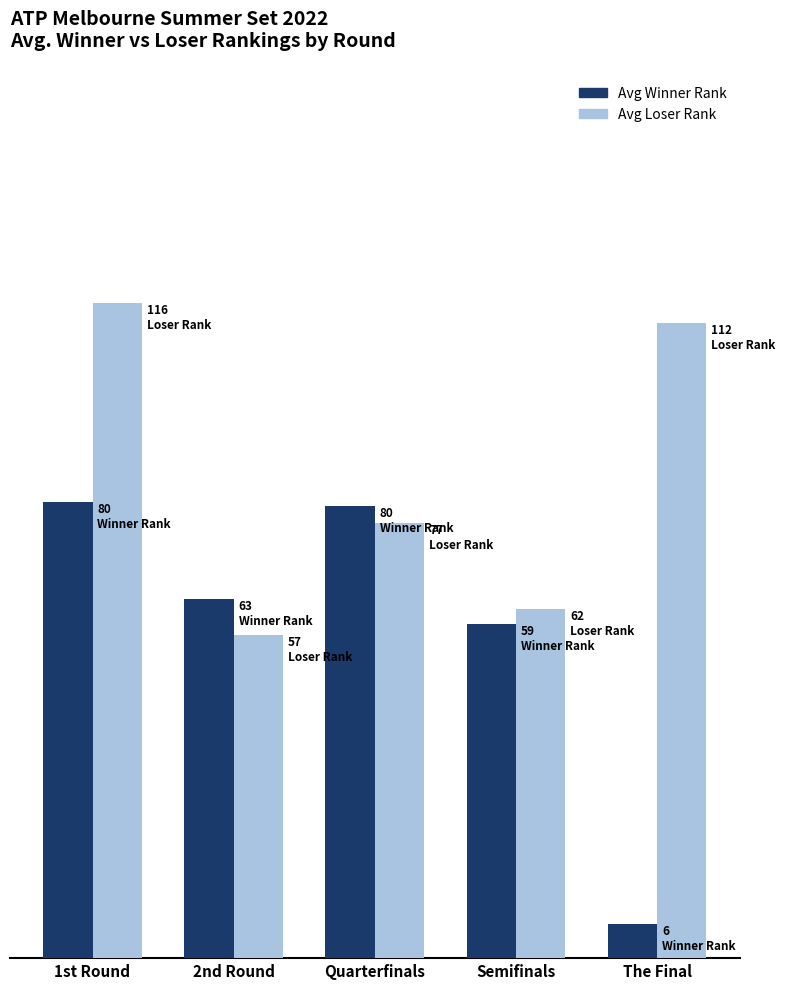

Is it true that Avg Winner Rank equals 100.7 at Semifinals?

False